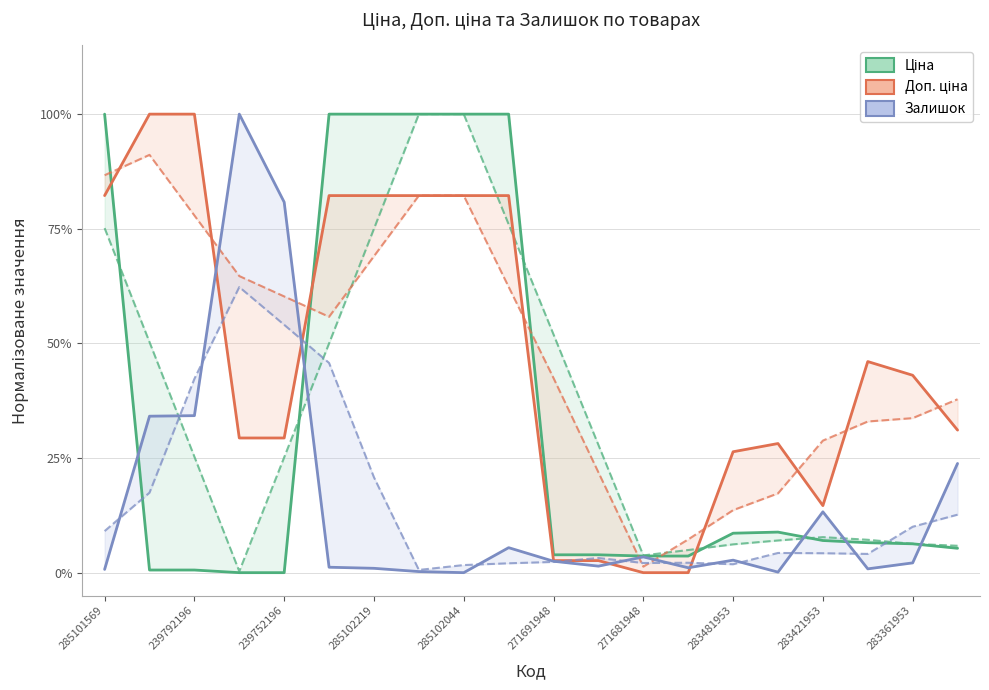

How many interior local peaks does the Залишок series have?

5